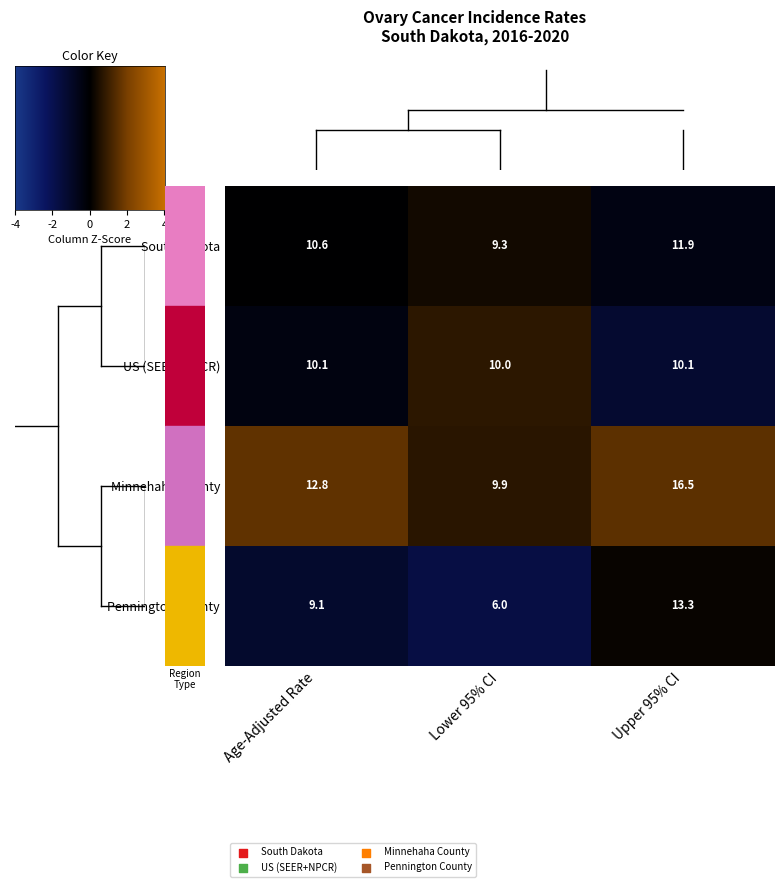

How many values in the Minnehaha County series exceed 12?

2